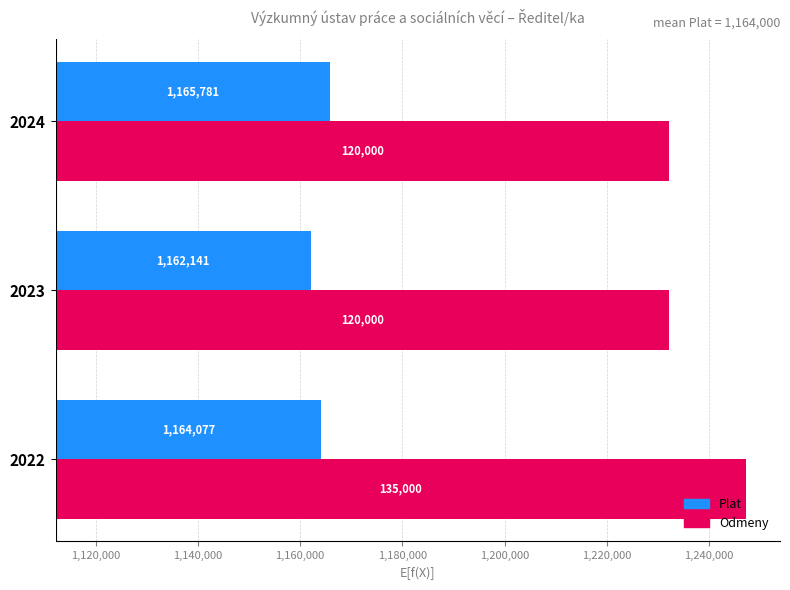

Which series has the largest range (max minus min)?

Odmeny